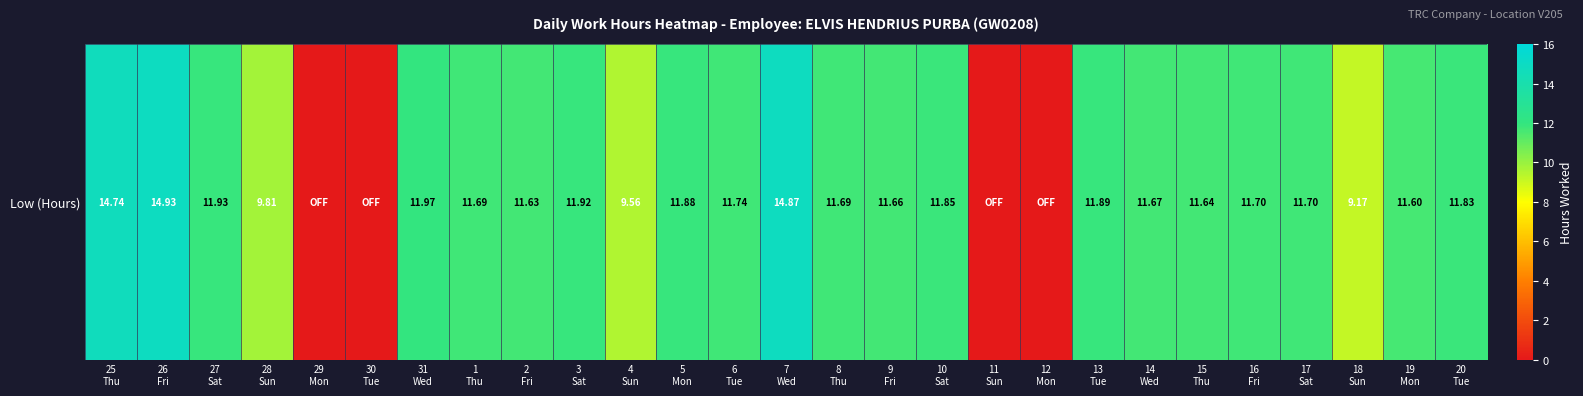

Which category has the highest value across all series?

26
Fri